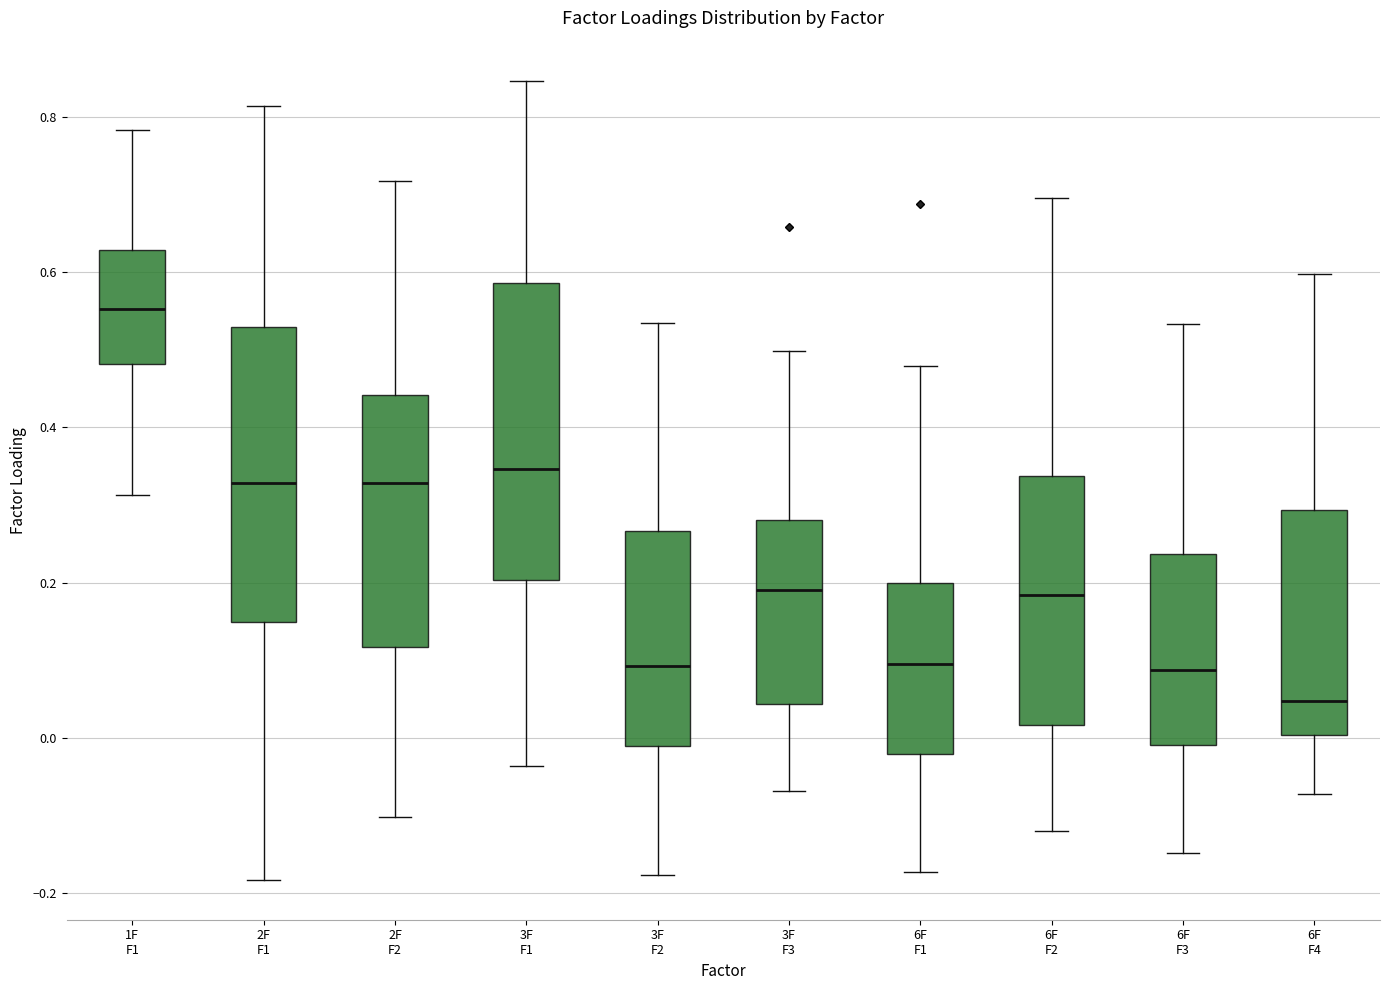

Reading left to right, read every box against the y-axis: the position of its median line, the range the box covers, and the ends of its whiskers. The values are not printed on the chart, so give them approximately, as read against the axis.

1F F1: median 0.56, box 0.48 to 0.62, whiskers 0.32 to 0.78
2F F1: median 0.32, box 0.14 to 0.54, whiskers -0.18 to 0.82
2F F2: median 0.32, box 0.12 to 0.44, whiskers -0.10 to 0.72
3F F1: median 0.34, box 0.20 to 0.58, whiskers -0.04 to 0.84
3F F2: median 0.10, box -0.02 to 0.26, whiskers -0.18 to 0.54
3F F3: median 0.20, box 0.04 to 0.28, whiskers -0.06 to 0.50
6F F1: median 0.10, box -0.02 to 0.20, whiskers -0.18 to 0.48
6F F2: median 0.18, box 0.02 to 0.34, whiskers -0.12 to 0.70
6F F3: median 0.08, box 0.00 to 0.24, whiskers -0.14 to 0.54
6F F4: median 0.04, box 0.00 to 0.30, whiskers -0.08 to 0.60